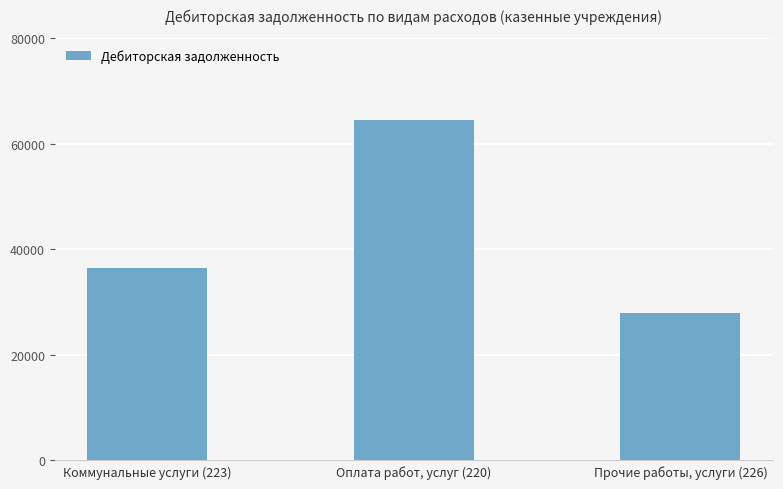

Rank the categories by value from highest to lowest.

Оплата работ, услуг (220), Коммунальные услуги (223), Прочие работы, услуги (226)